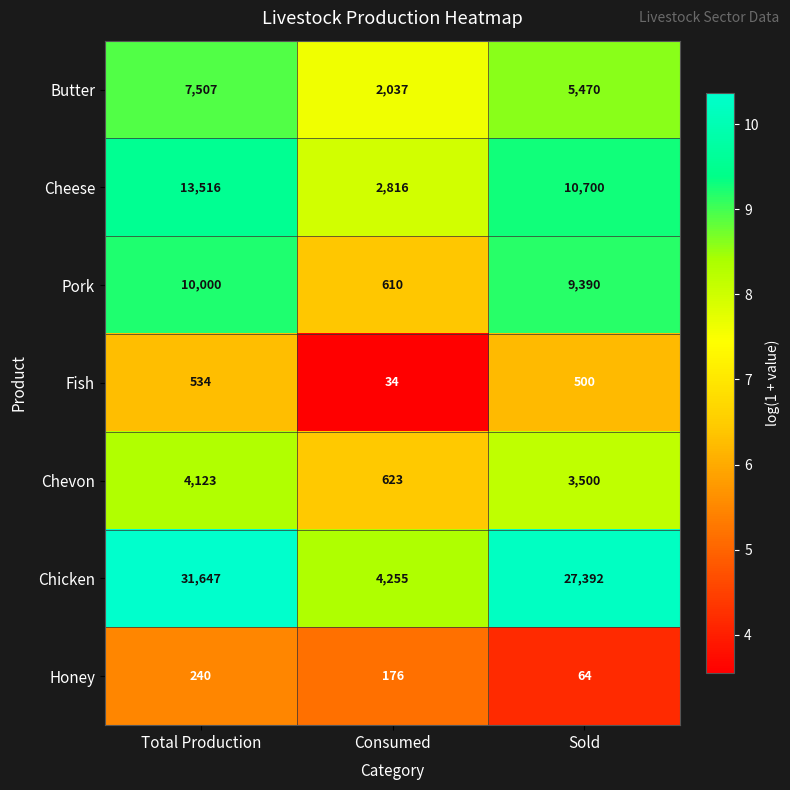

What is the difference between the Fish values at Sold and Total Production?

34